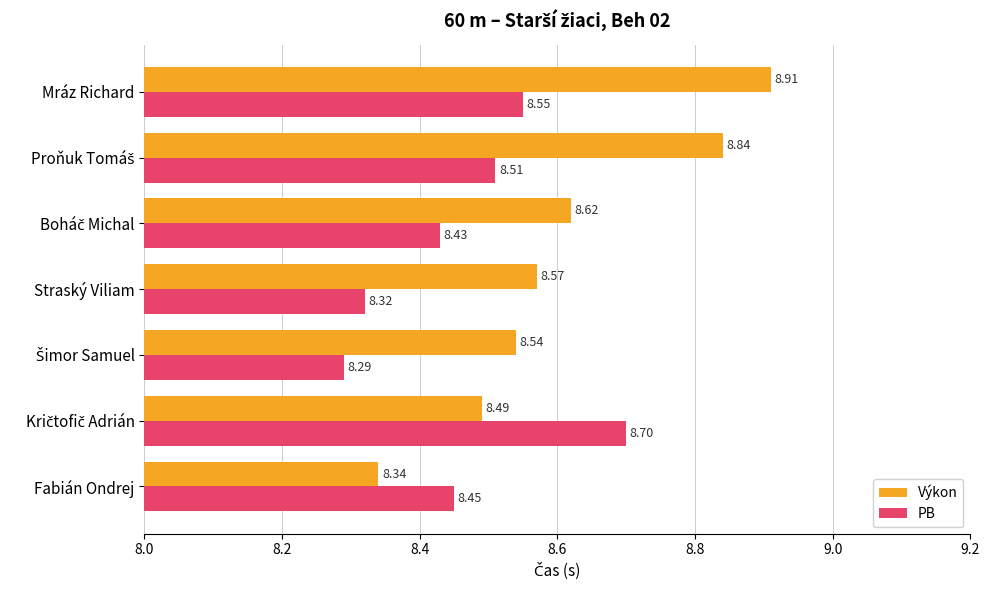

What is the difference between the maximum and second lowest values in the Výkon series?

0.4